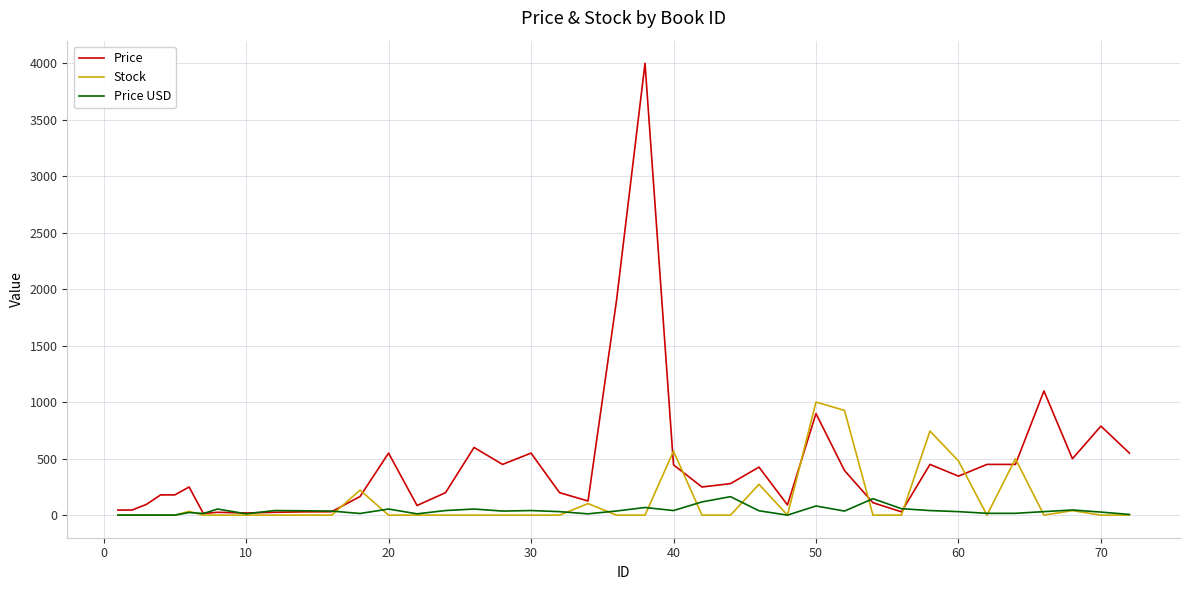

What are all the series names shown in the legend?

Price, Stock, Price USD